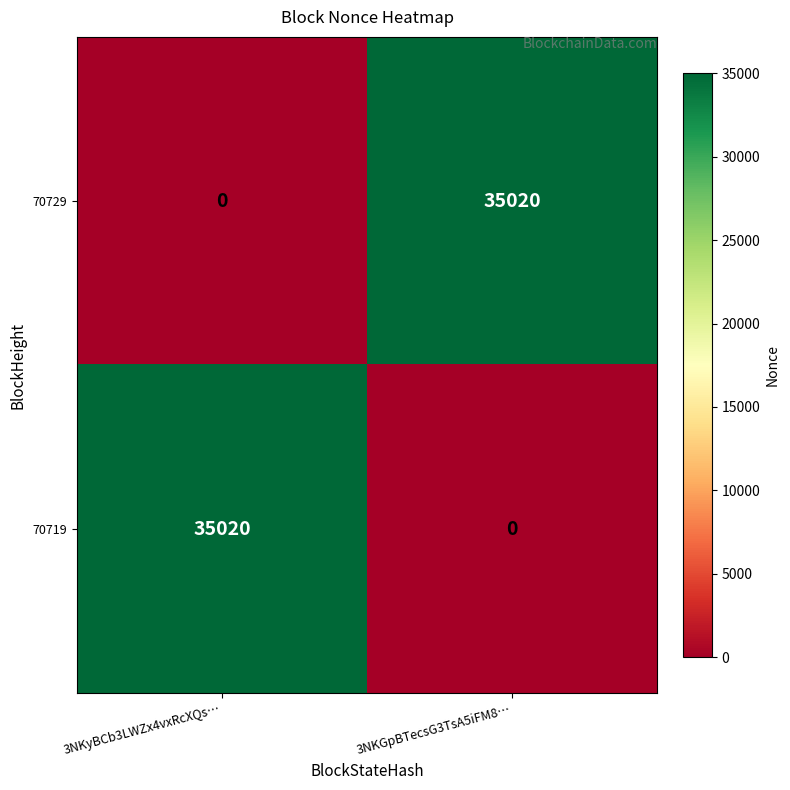

Count the number of data series in this chart.

2